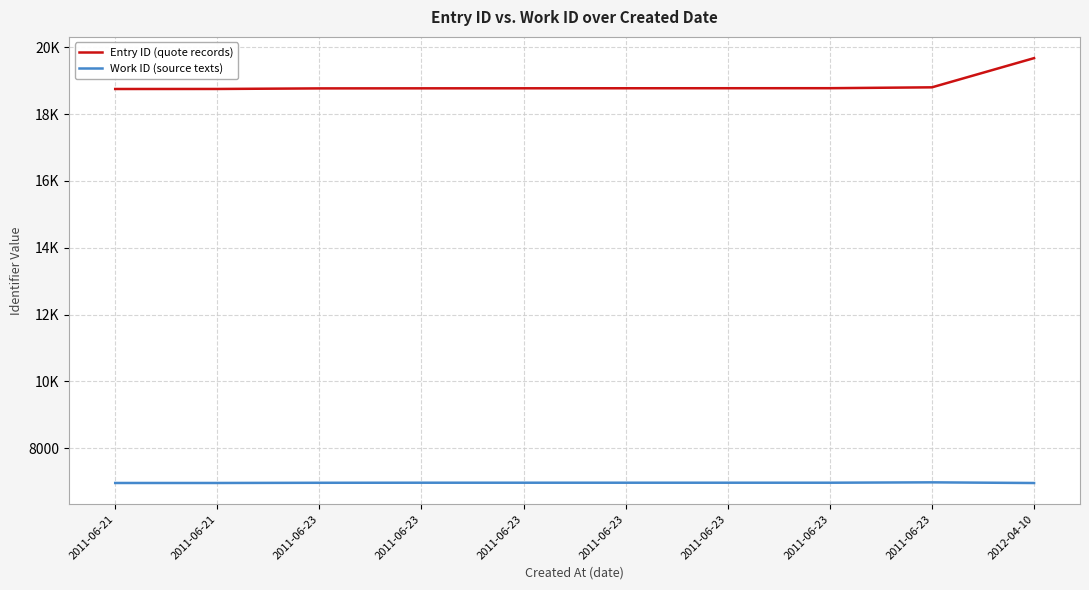

Is the value of Entry ID (quote records) at 2011-06-23 greater than the value of Work ID (source texts) at 2011-06-21?

Yes